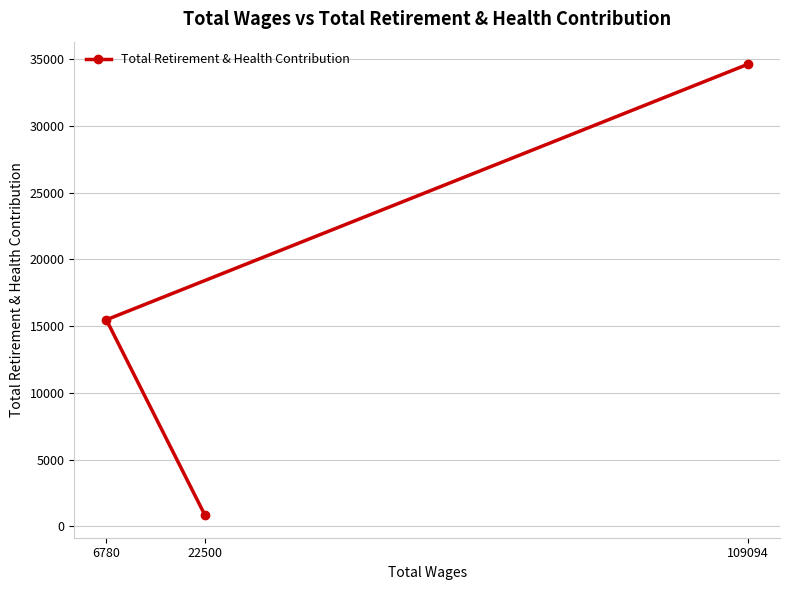

What is the value of the 3rd point from the left?

34604